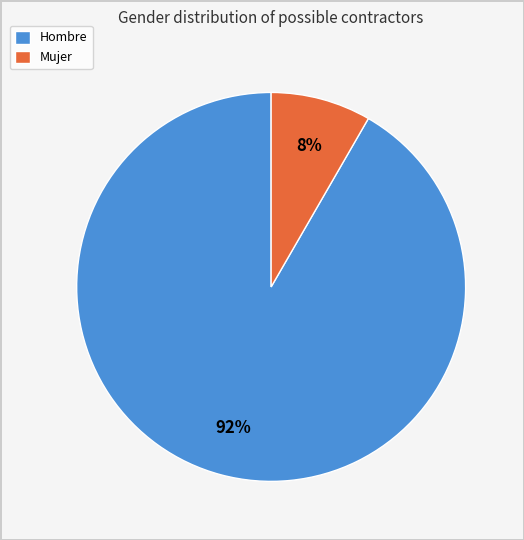

The Hombre slice represents 99% of the pie. True or false?

False